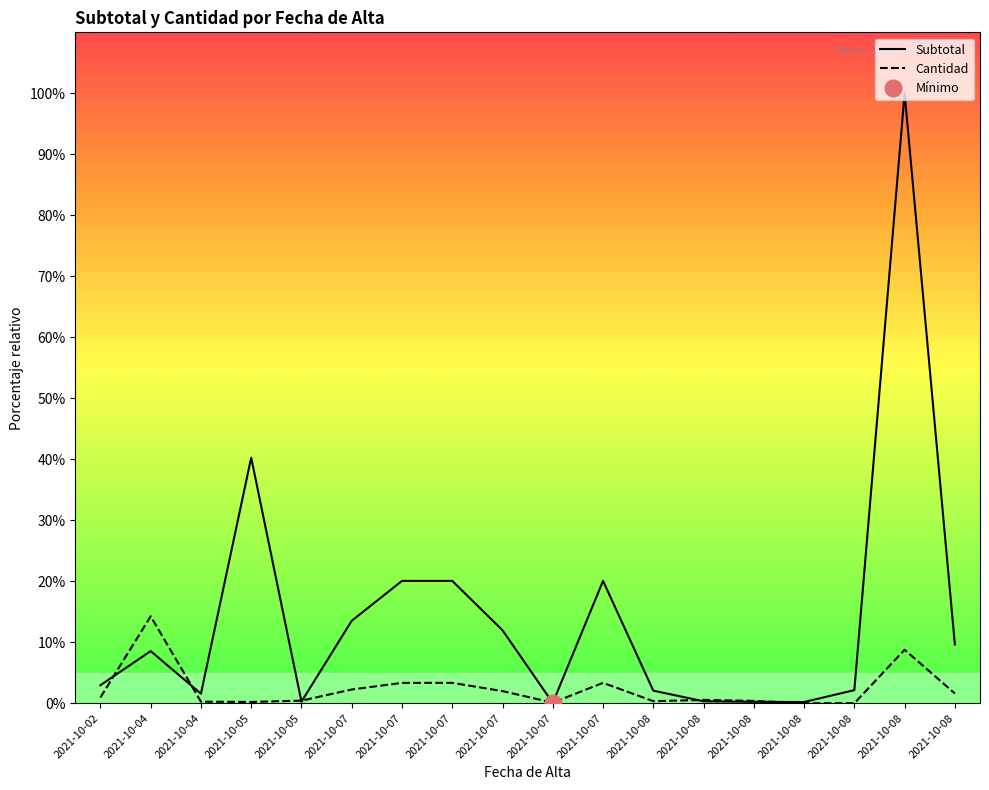

Reading left to right, what are all the values shown in this chart?

Subtotal: 3.0	8.6	1.6	40.3	0.3	13.5	20.1	20.1	12.0	0.1	20.1	2.1	0.3	0.2	0.2	2.1	100.0	9.6
Cantidad: 0.9	14.3	0.3	0.2	0.4	2.3	3.3	3.3	2.0	0.1	3.3	0.3	0.5	0.4	0.0	0.0	8.8	1.6